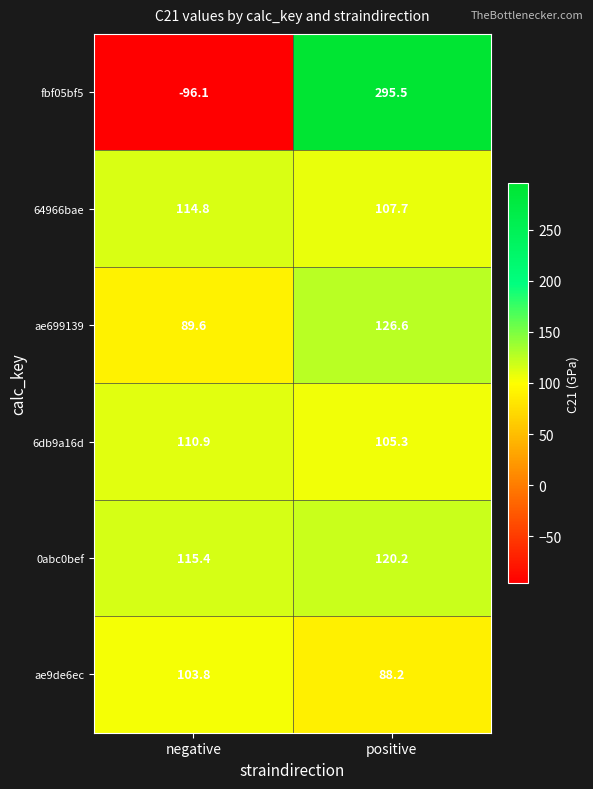

How many data points does each series have?

2